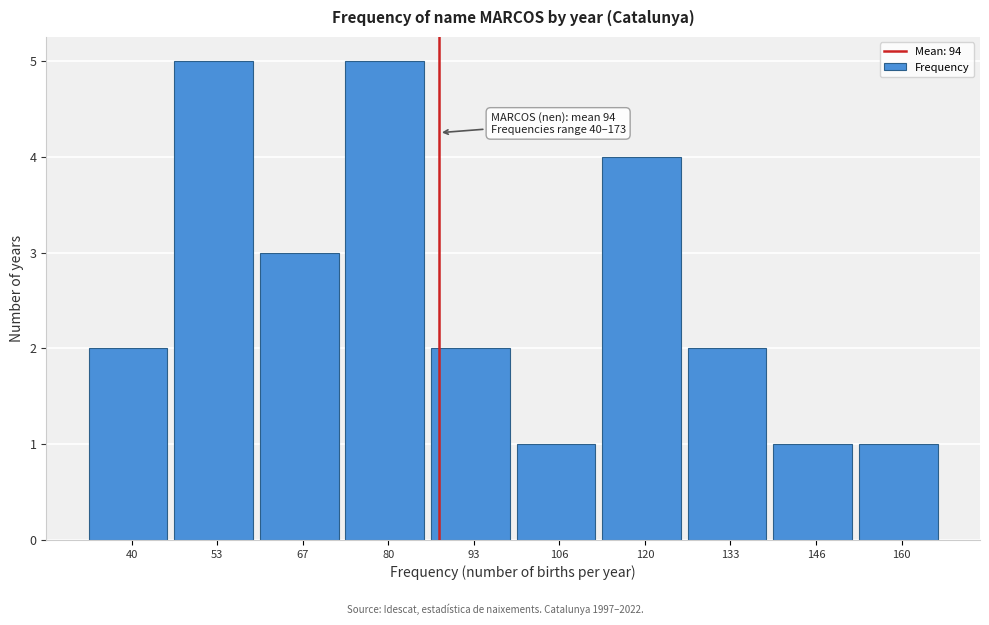

Reading right to left, list all the values displayed in this chart.

160=1	146=1	133=2	120=4	106=1	93=2	80=5	67=3	53=5	40=2